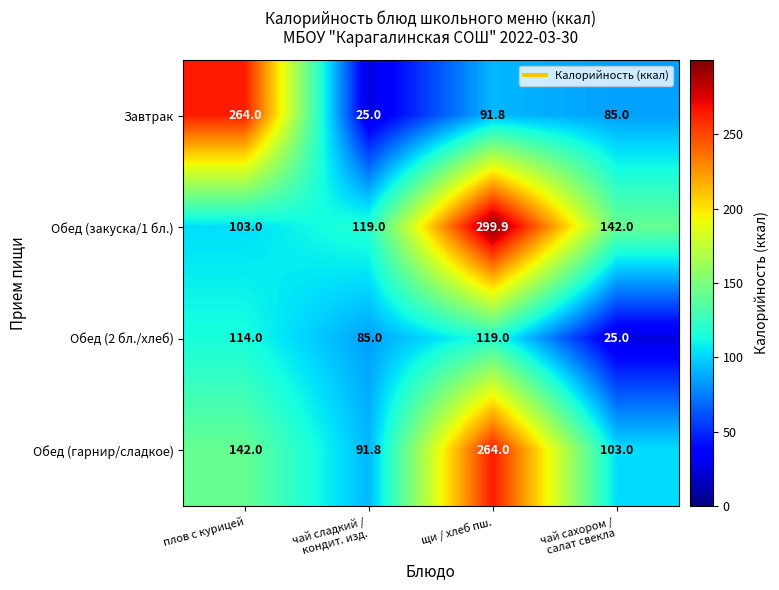

Reading left to right, list all the values displayed in this chart.

Завтрак: 264.0	25.0	91.8	85.0
Обед (закуска/1 бл.): 103.0	119.0	299.9	142.0
Обед (2 бл./хлеб): 114.0	85.0	119.0	25.0
Обед (гарнир/сладкое): 142.0	91.8	264.0	103.0